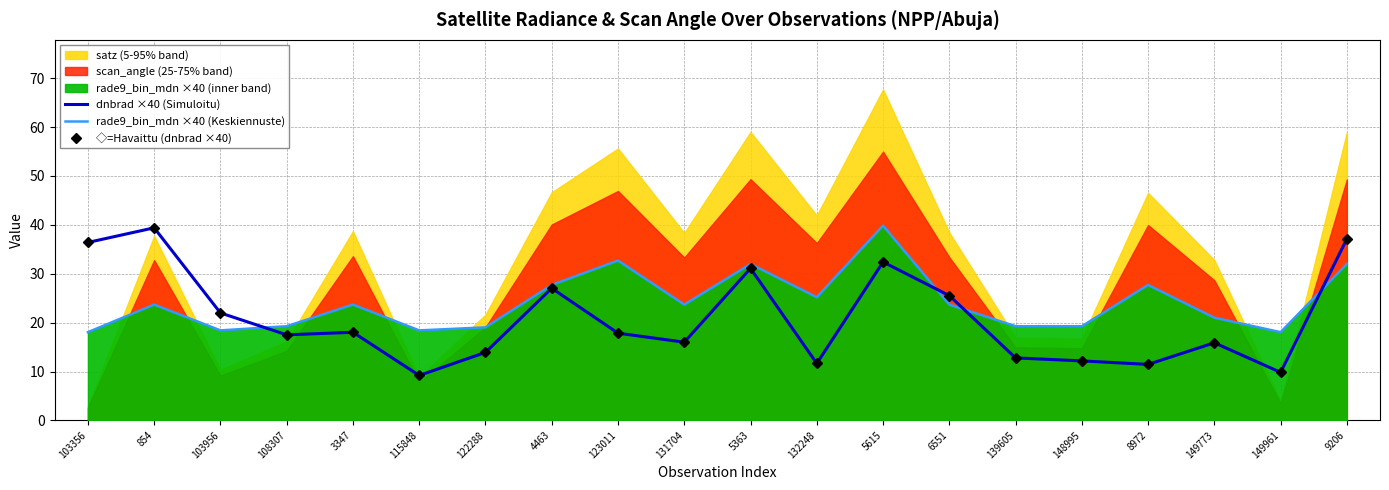

Is the value of rade9_bin_mdn ×40 (Keskiennuste) at 103356 greater than the value of dnbrad ×40 (Simuloitu) at 132248?

Yes